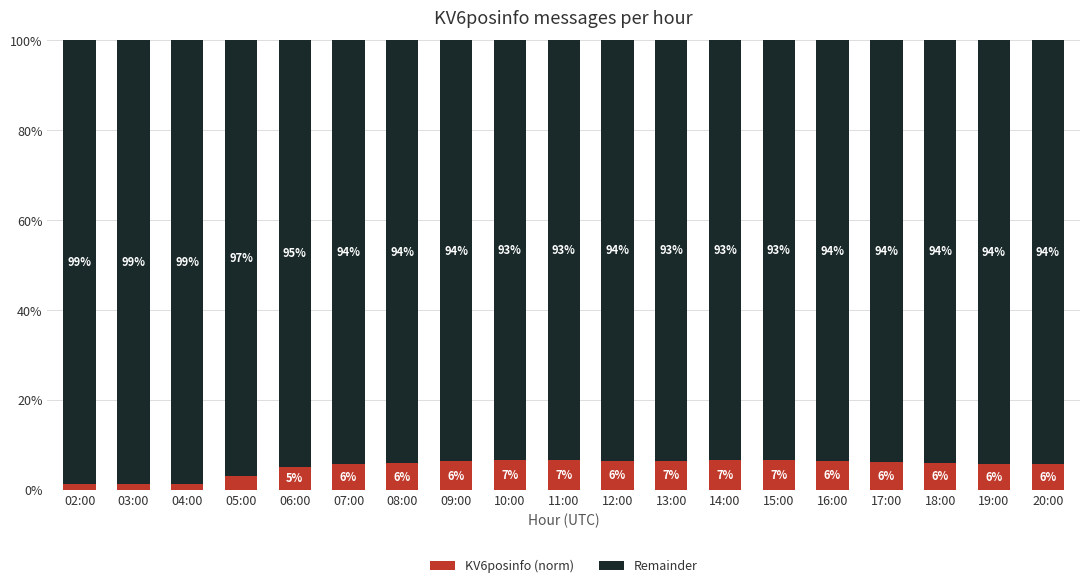

Is it true that Remainder equals 0.5 at 15:00?

False